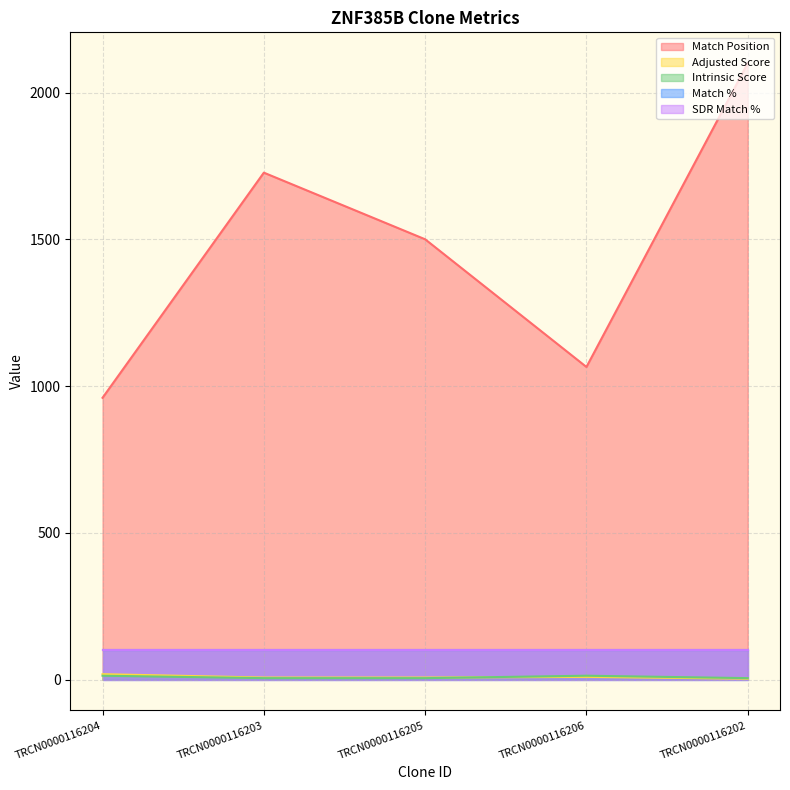

What is the greatest value displayed?

2100.0